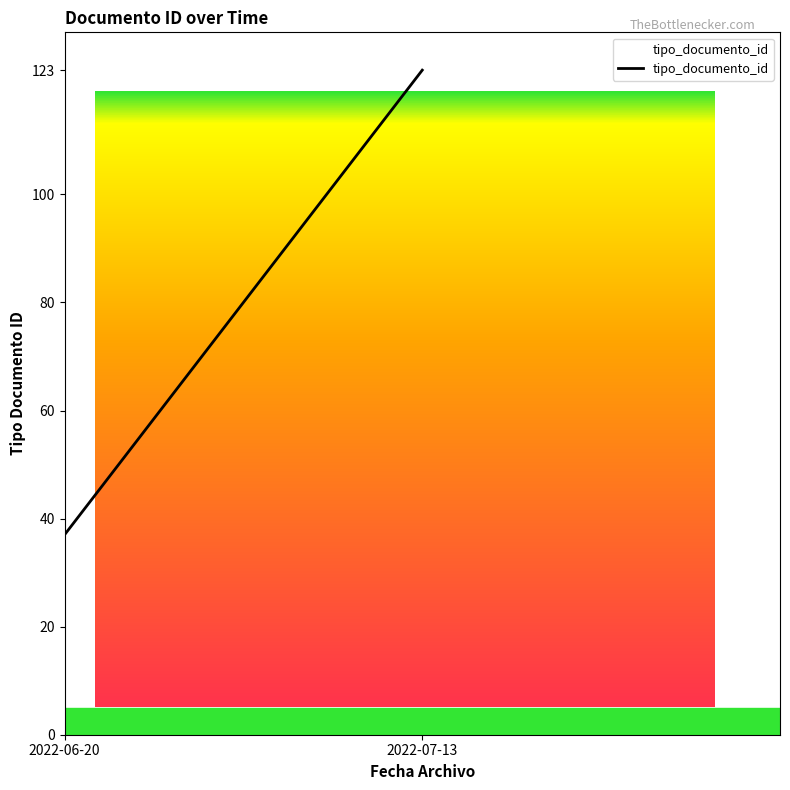

Does the chart have visible grid lines?

No